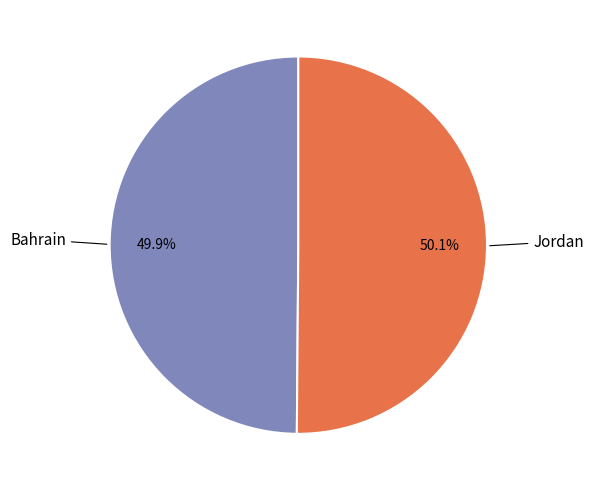

To the nearest percent, what percentage of the pie is Jordan?

50%